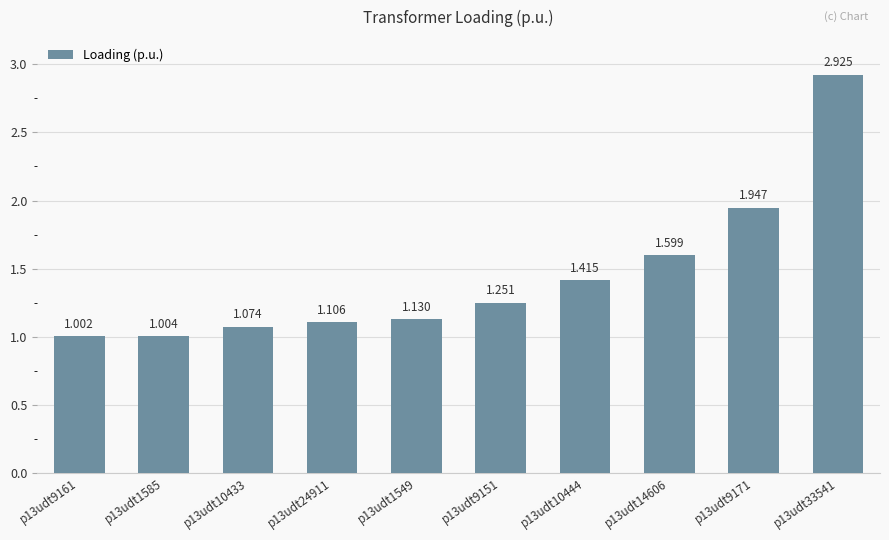

Does the chart contain any negative values?

No